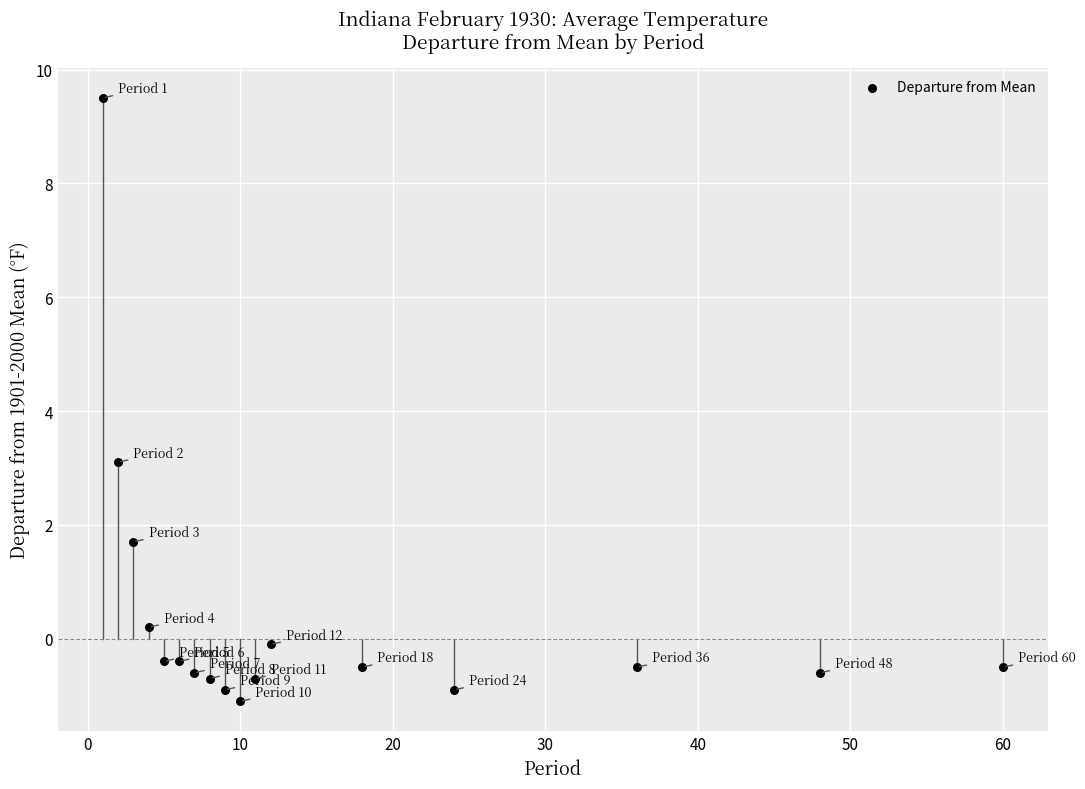

What Y value in the scatter plot is closest to 4?

3.1